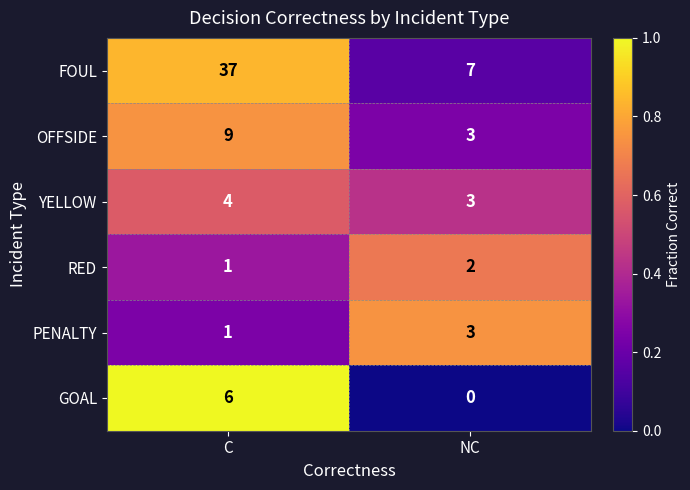

The GOAL series shows 6 at C. True or false?

True